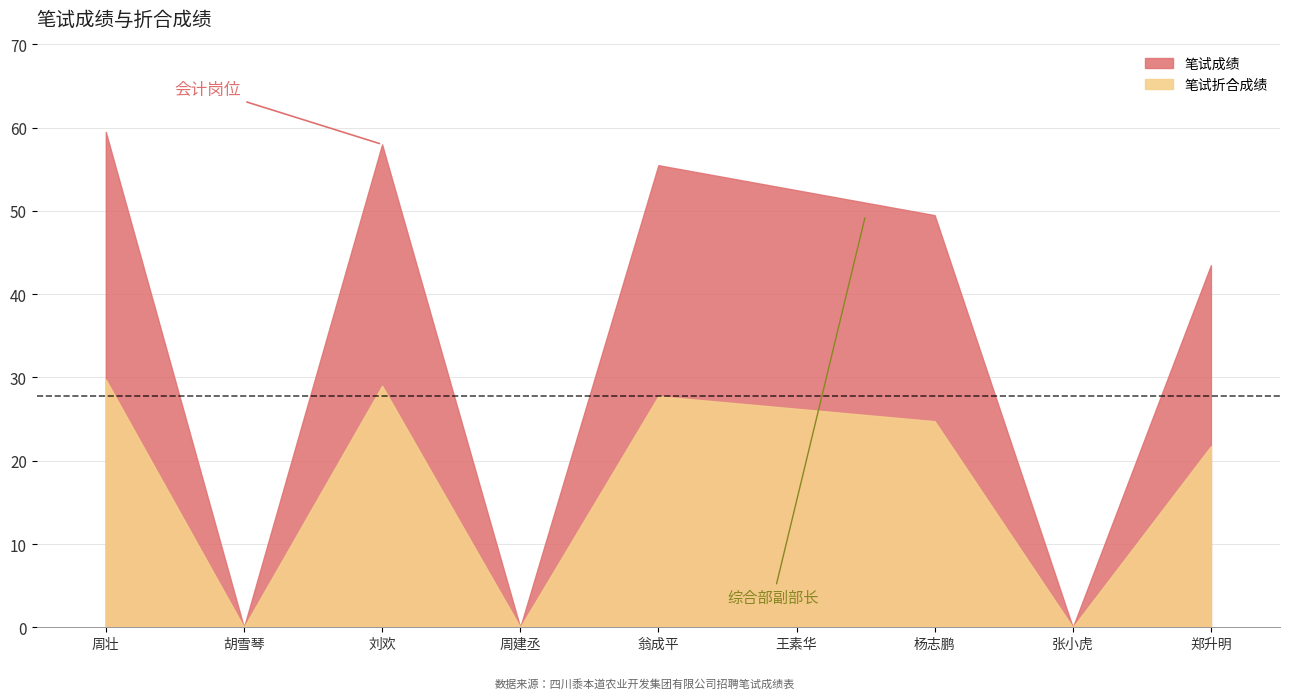

At which label does 笔试成绩 reach its peak?

周壮